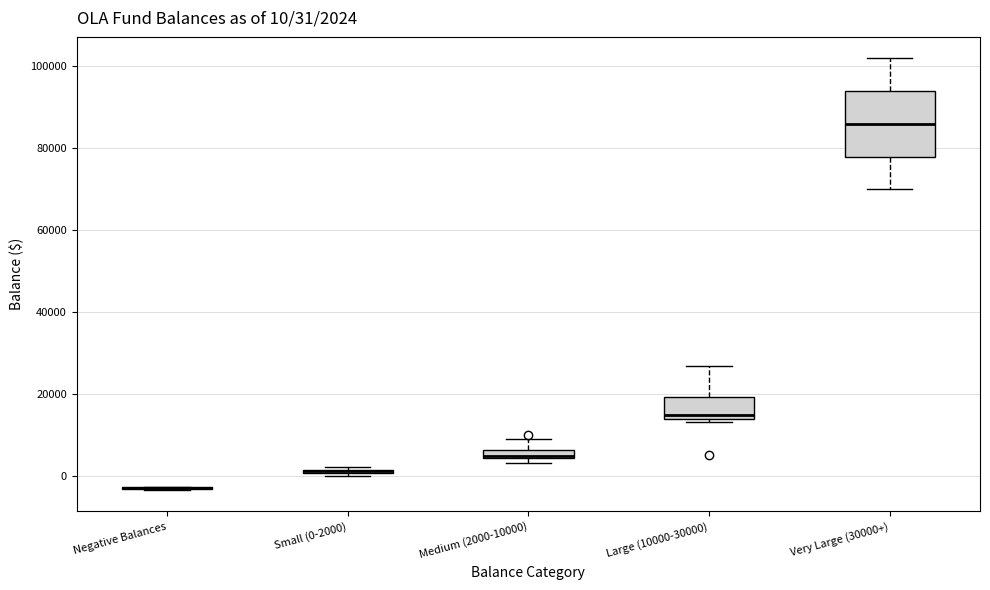

Which box is the tallest, from its lower edge to its upper edge?

Very Large (30000+)